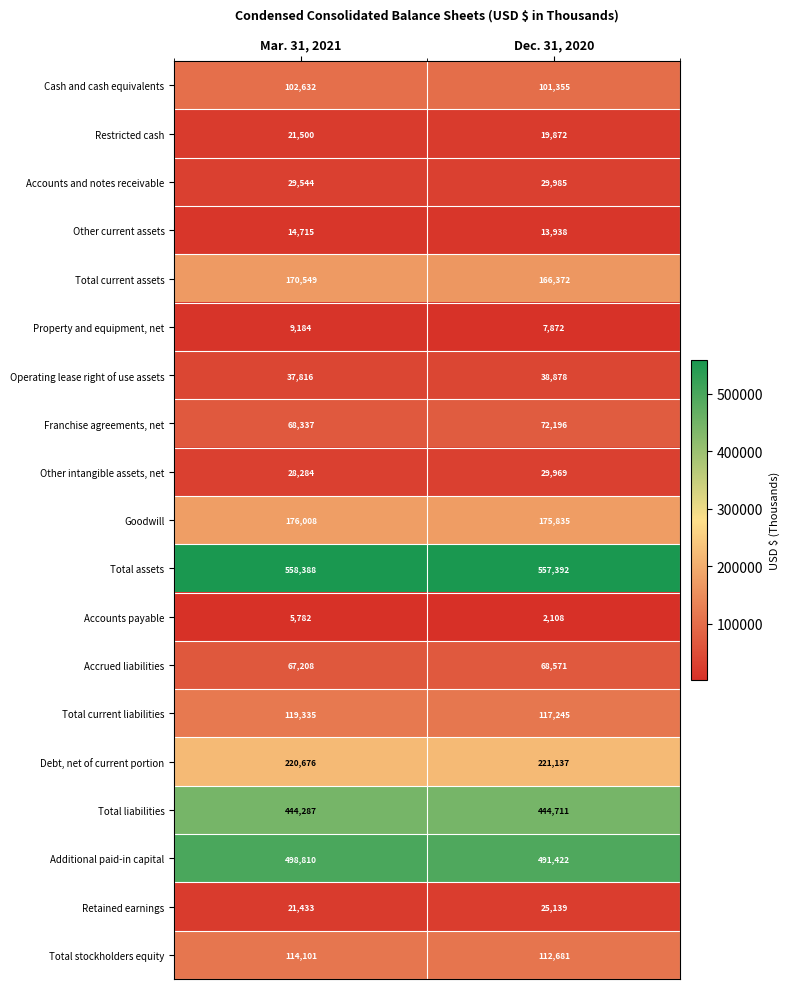

What is the sum of the Restricted cash values at Dec. 31, 2020 and Mar. 31, 2021?

41372